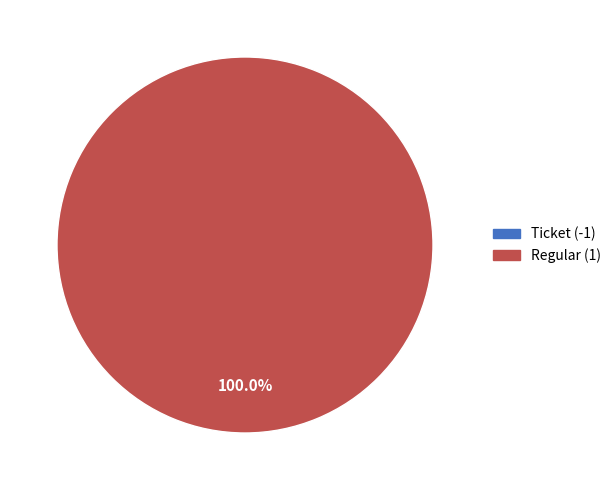

Count the number of slices in the pie.

2